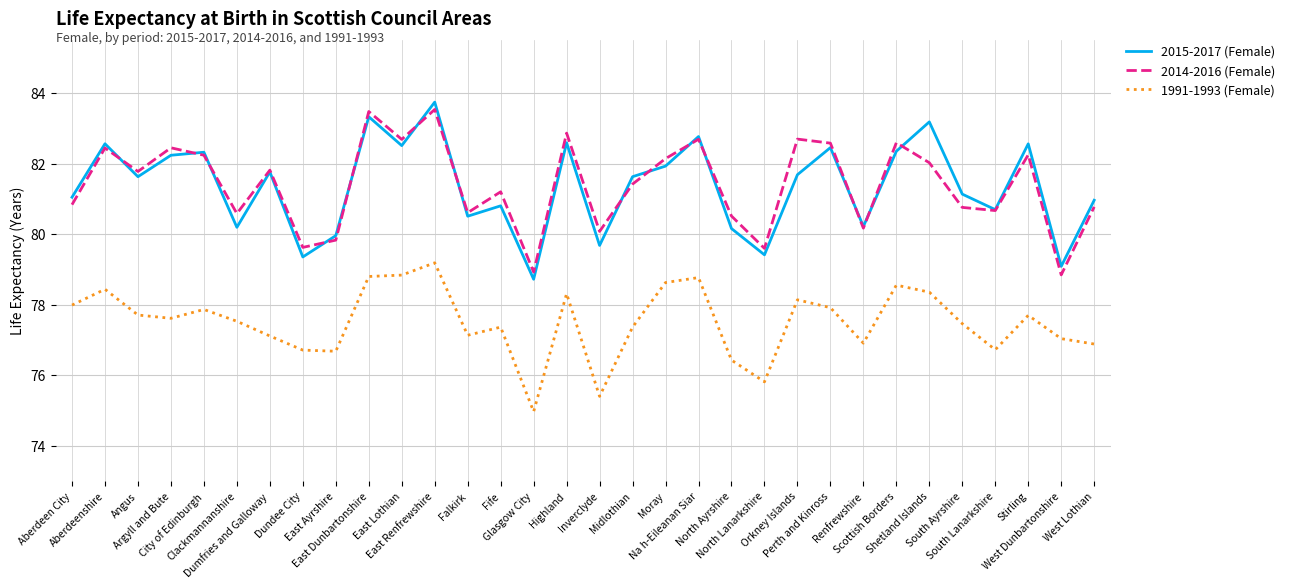

What is the greatest value displayed?

83.7